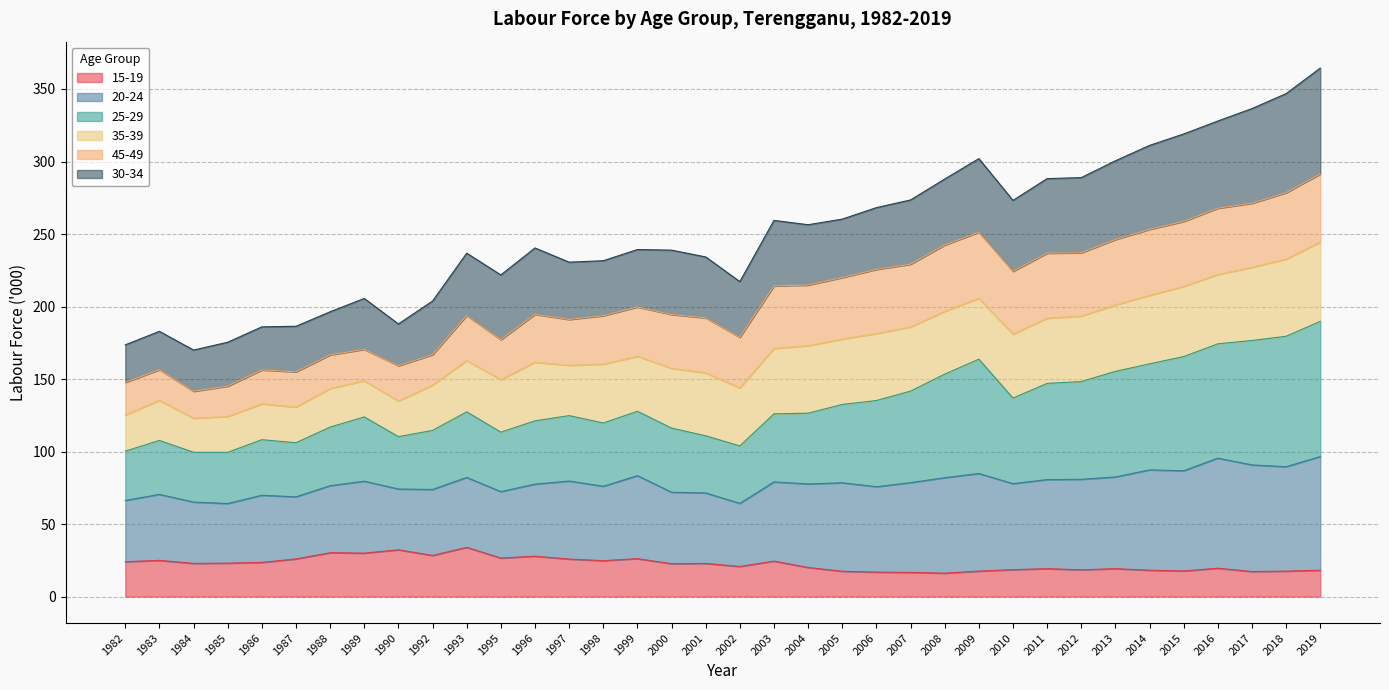

True or false: 15-19 has a value of 19.6 at 2016.

True